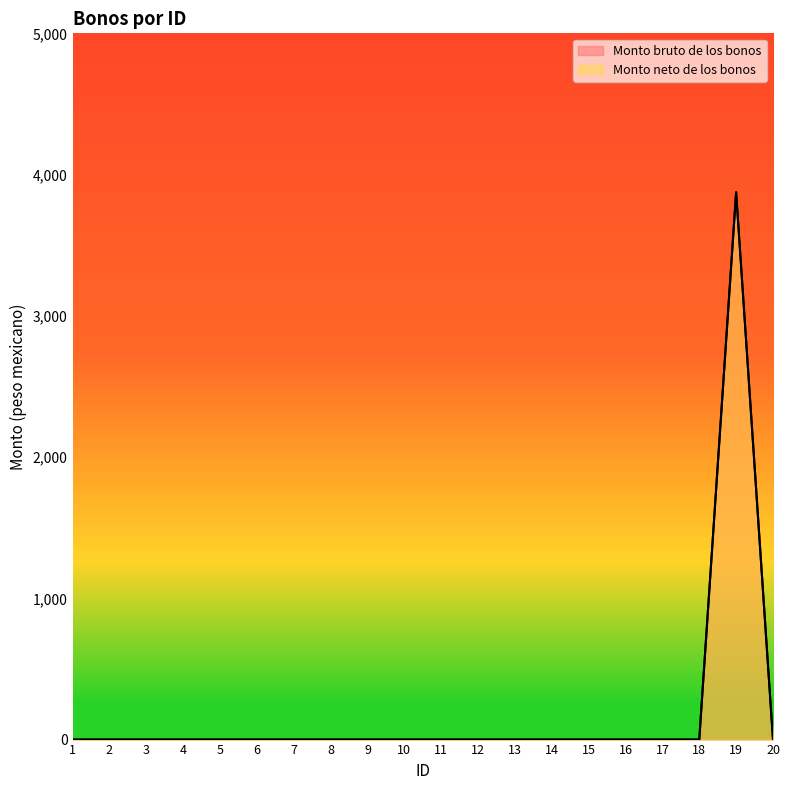

How many lines are shown in the chart?

2